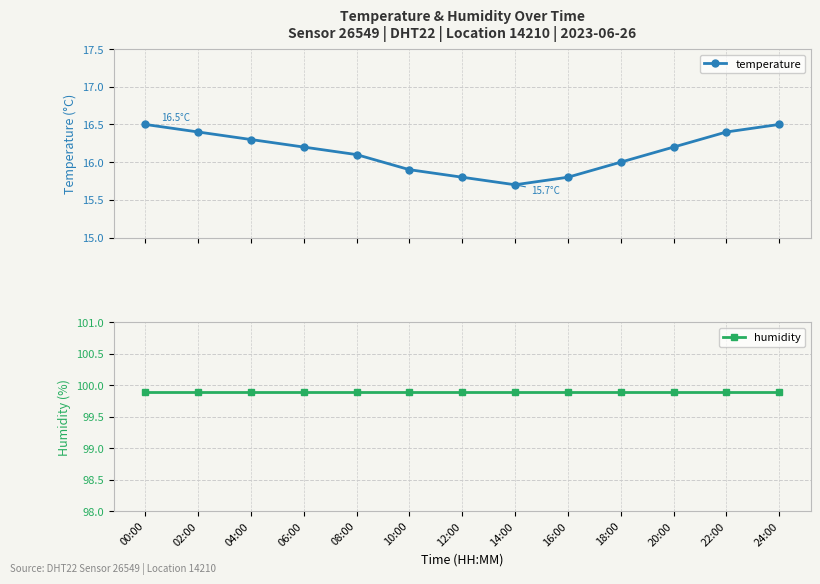

What is the label of the 9th point from the right?

08:00